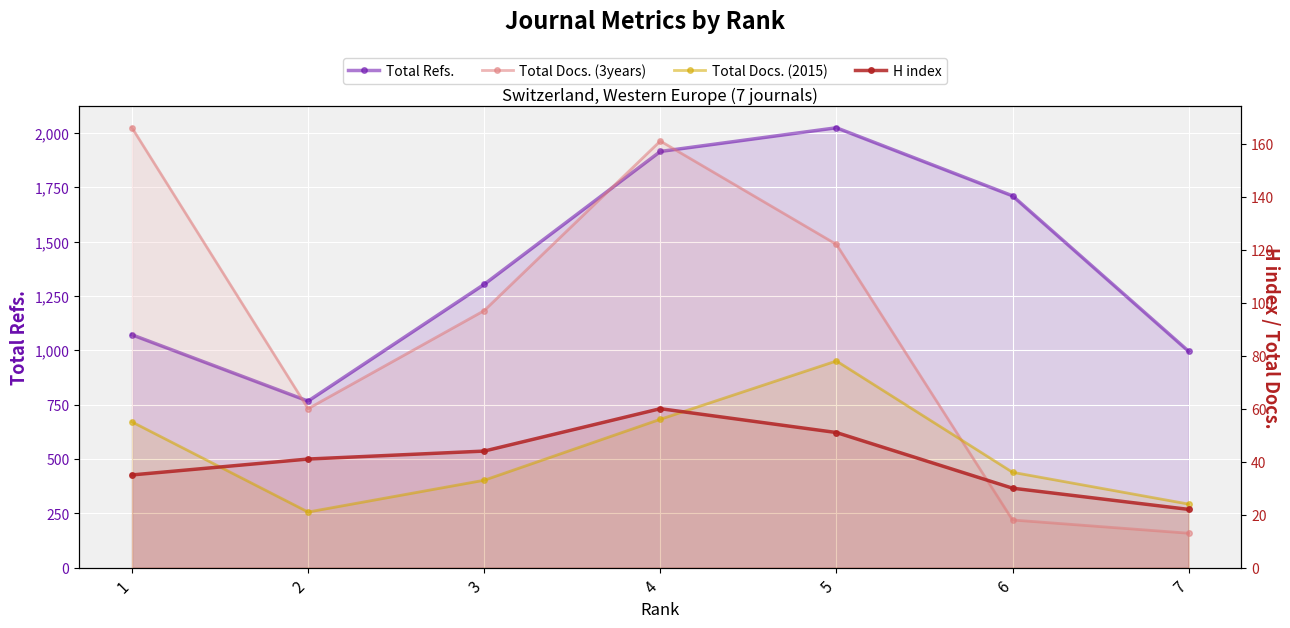

Rank the categories by Total Refs. value from highest to lowest.

5, 4, 6, 3, 1, 7, 2